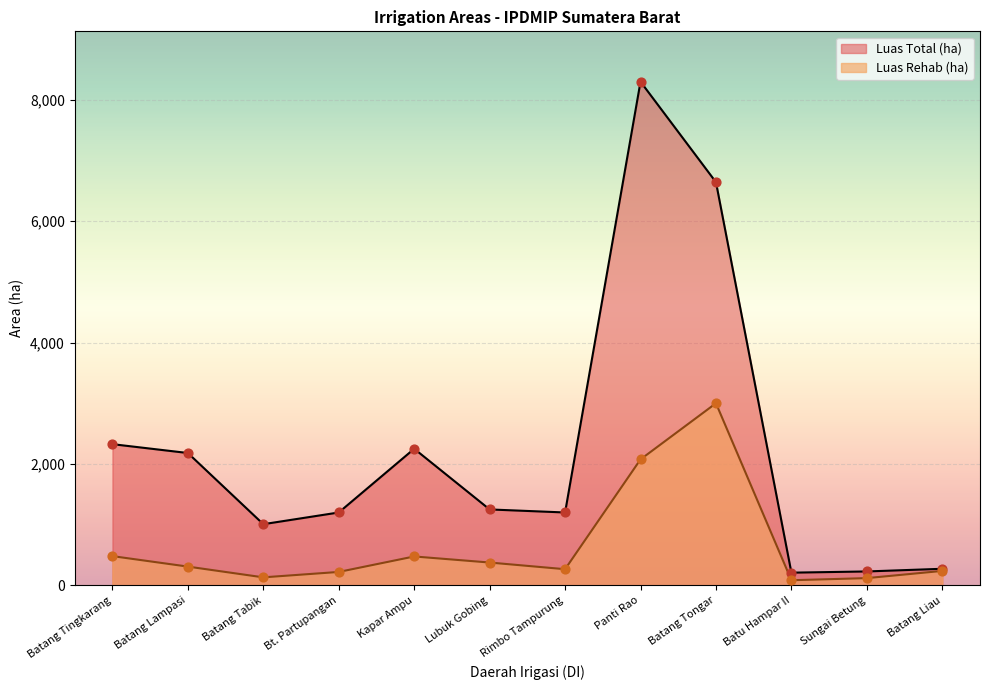

Which series has the largest total across all categories?

Luas Total (ha)